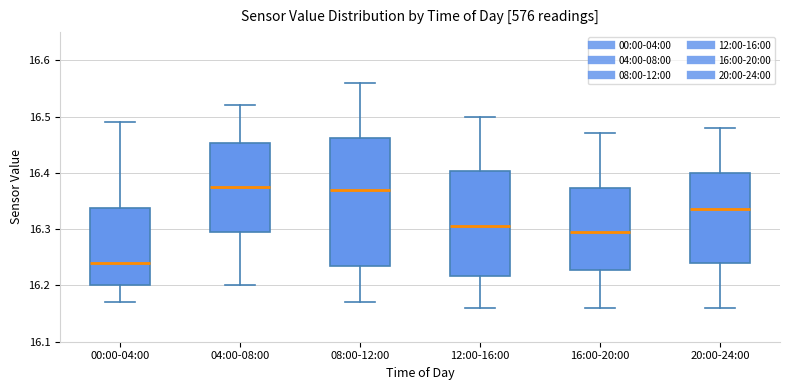

Where does the median line of the box for 16:00-20:00 sit on the y-axis? The values are not printed on the chart, so give them approximately, as read against the axis.

16.30